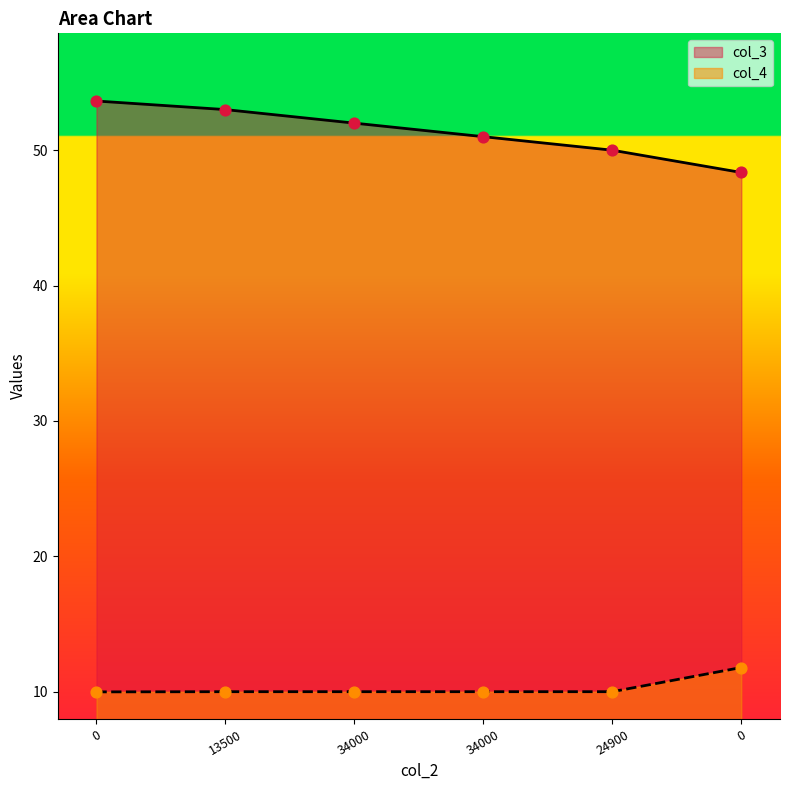

Which series contains the highest Y value?

col_3